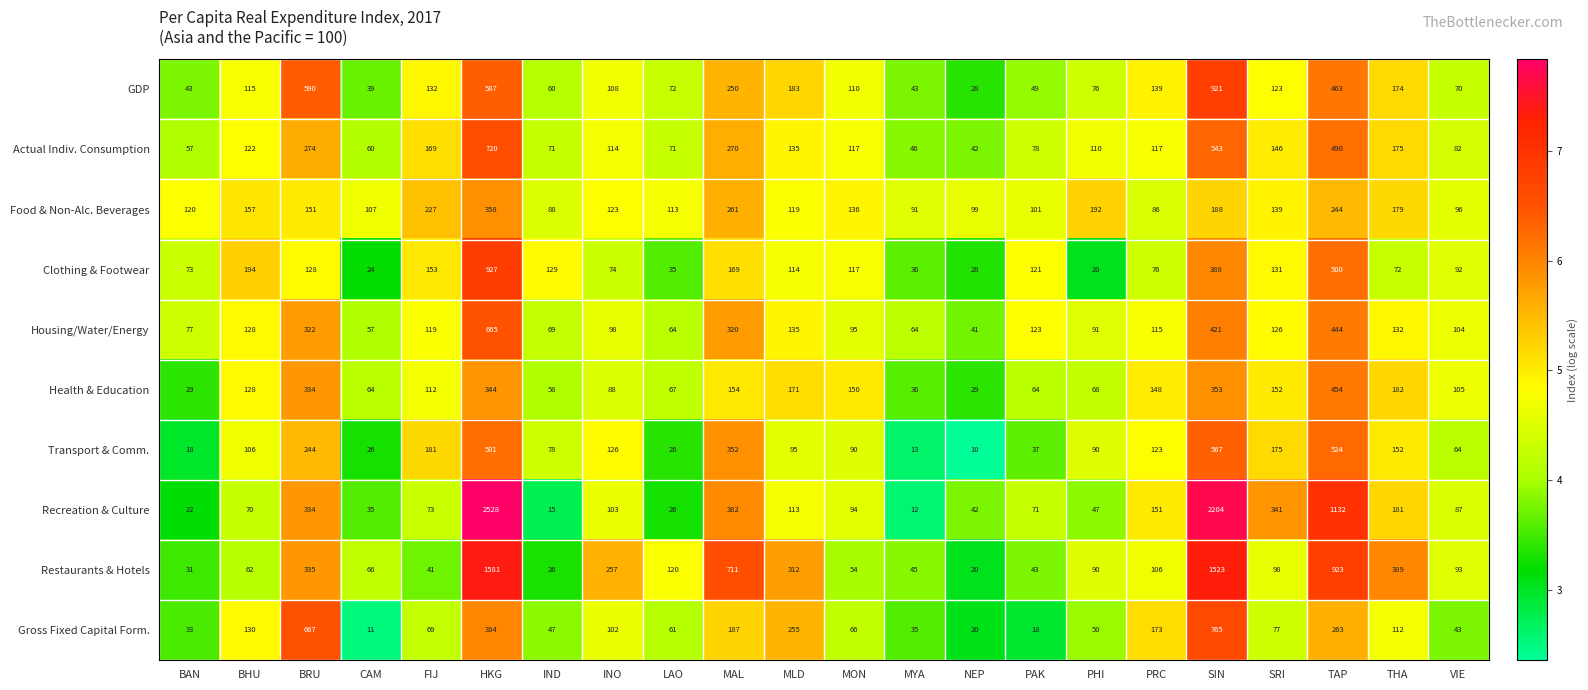

Which category has the highest value across all series?

HKG